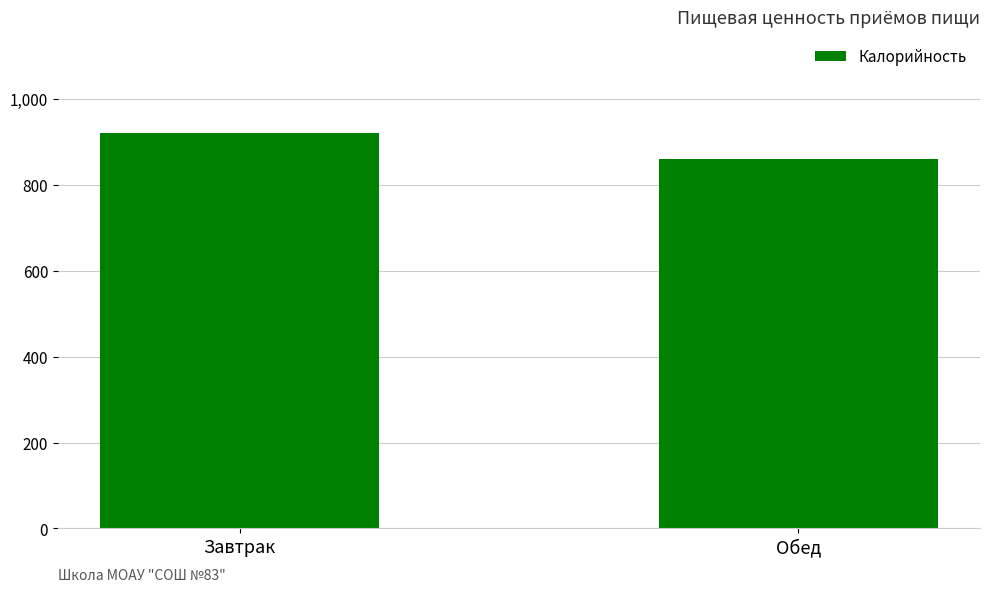

Reading left to right, list all the values displayed in this chart.

Завтрак=920.6	Обед=860.0